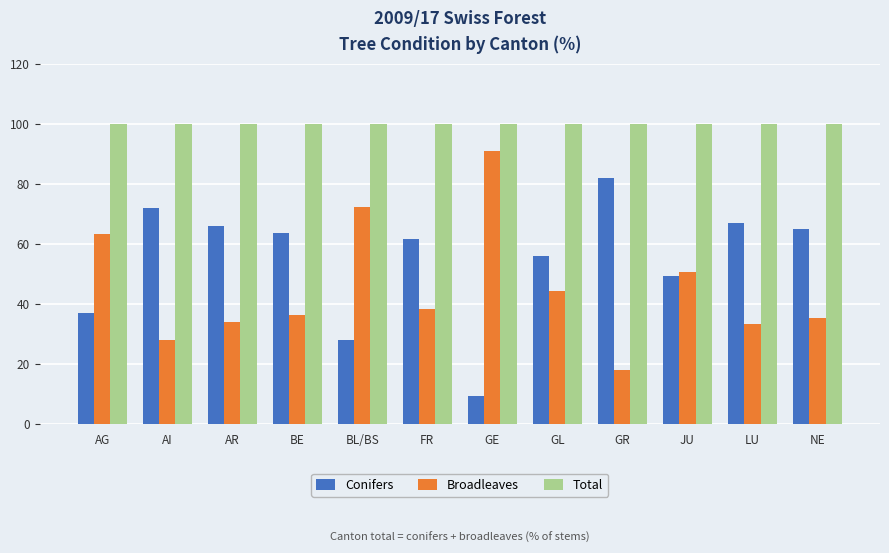

What are all the series names shown in the legend?

Conifers, Broadleaves, Total